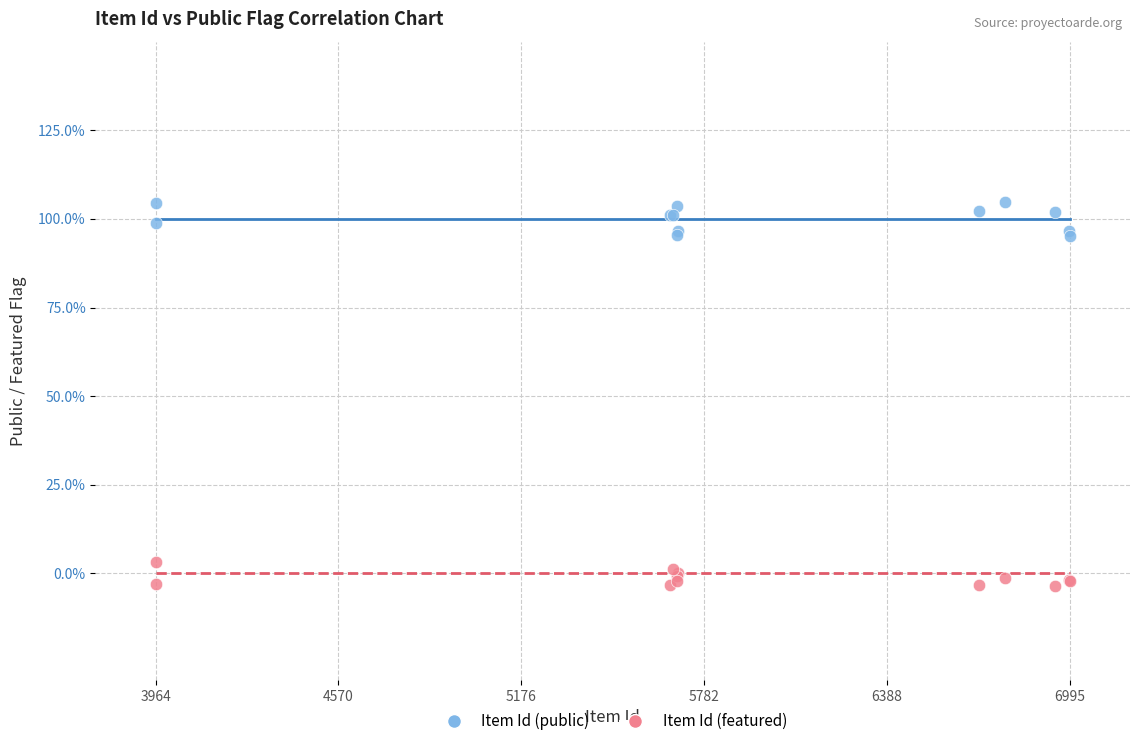

Which series contains the lowest Y value?

Item Id (featured)